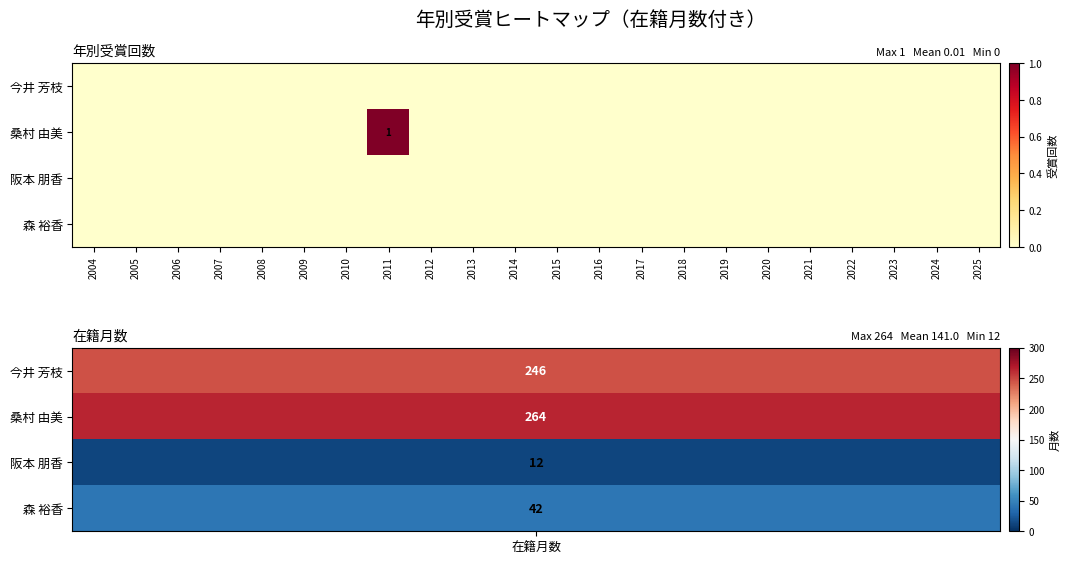

Which series has the largest total across all categories?

桑村 由美